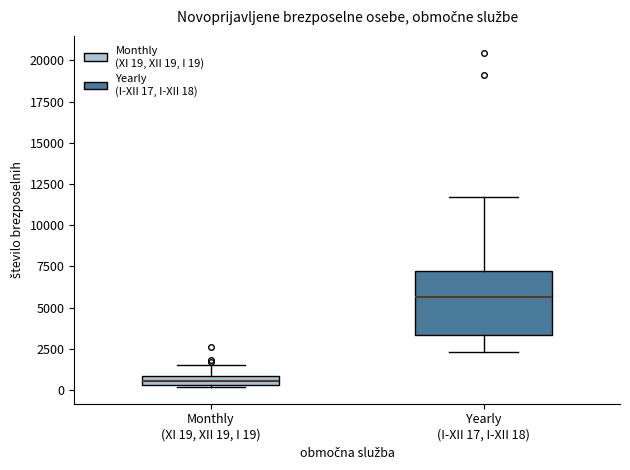

Which box has the lowest median line?

Monthly (XI 19, XII 19, I 19)